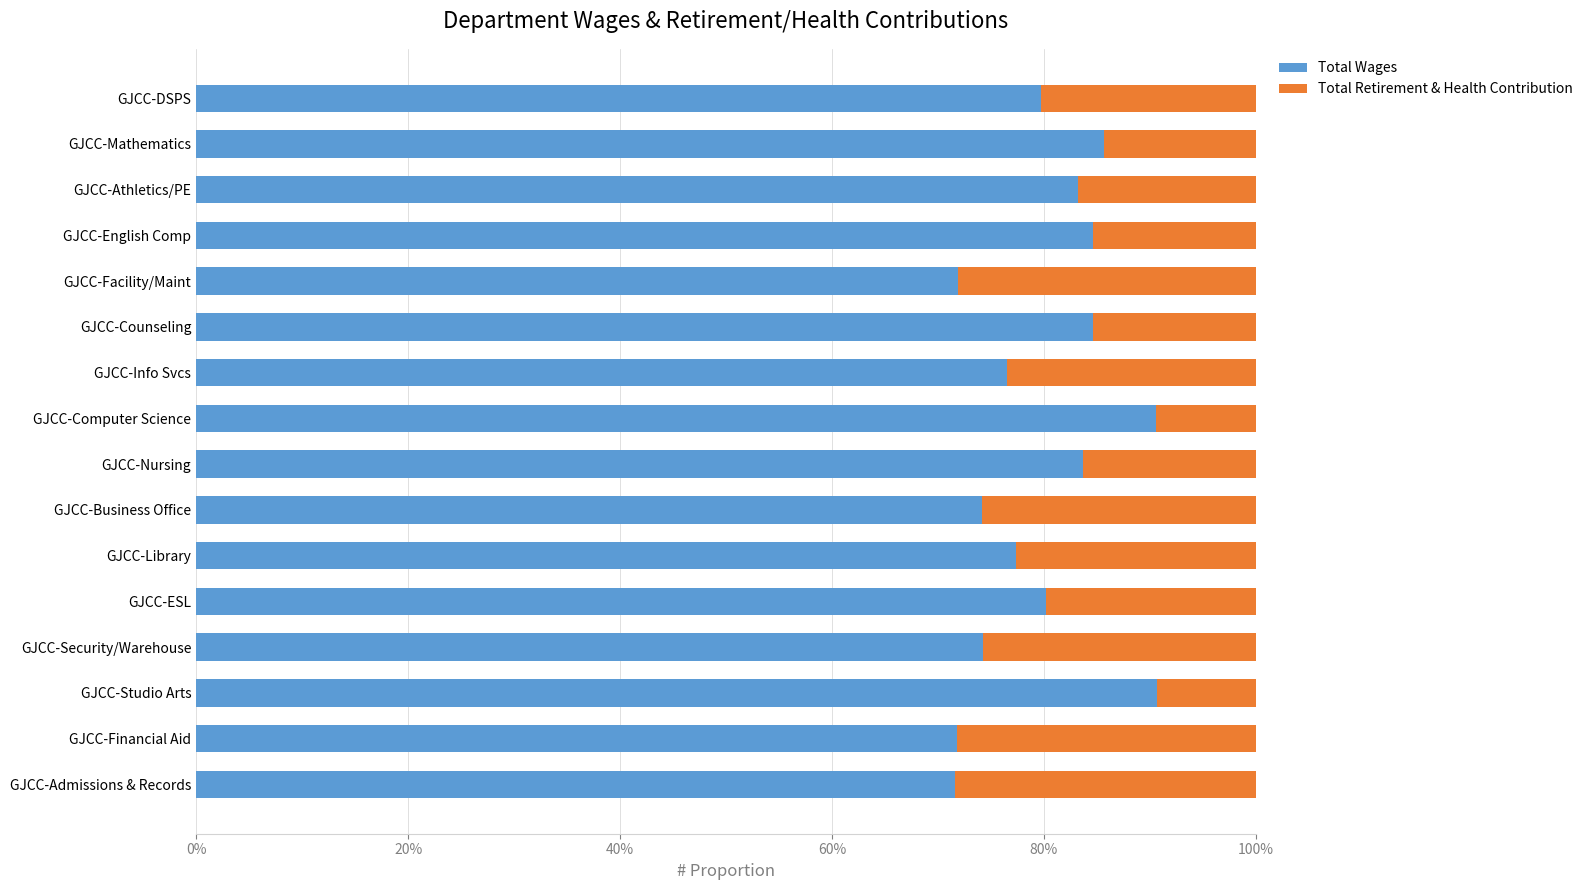

What are all the series names shown in the legend?

Total Wages, Total Retirement & Health Contribution